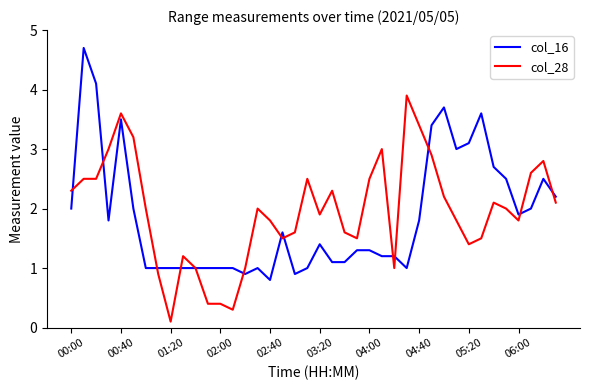

What is the greatest value displayed?

4.7